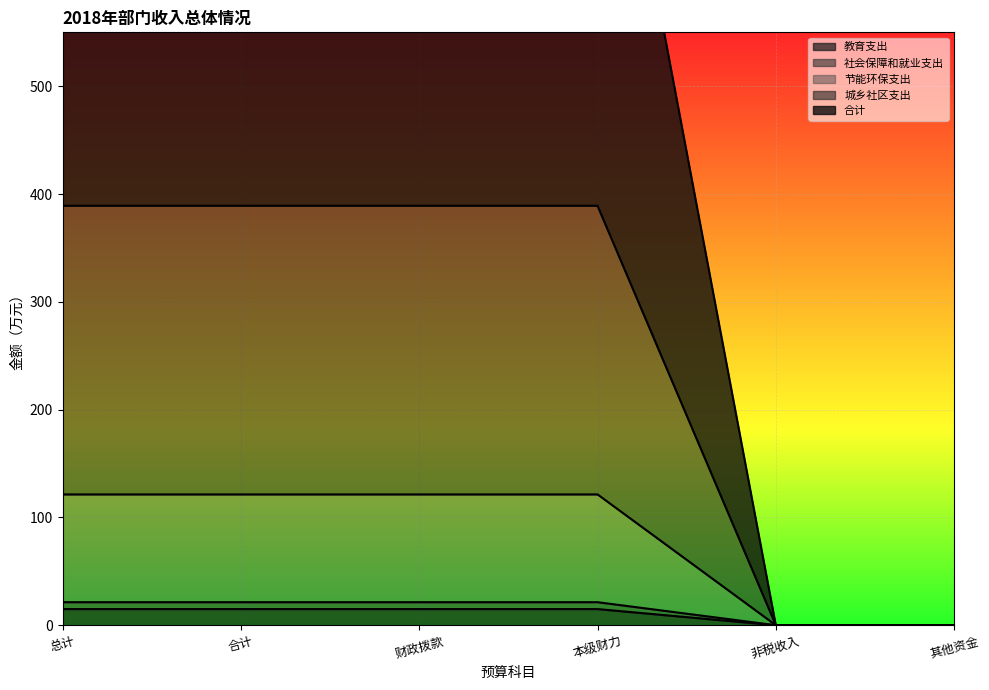

Which category has the highest value in the 合计 series?

总计